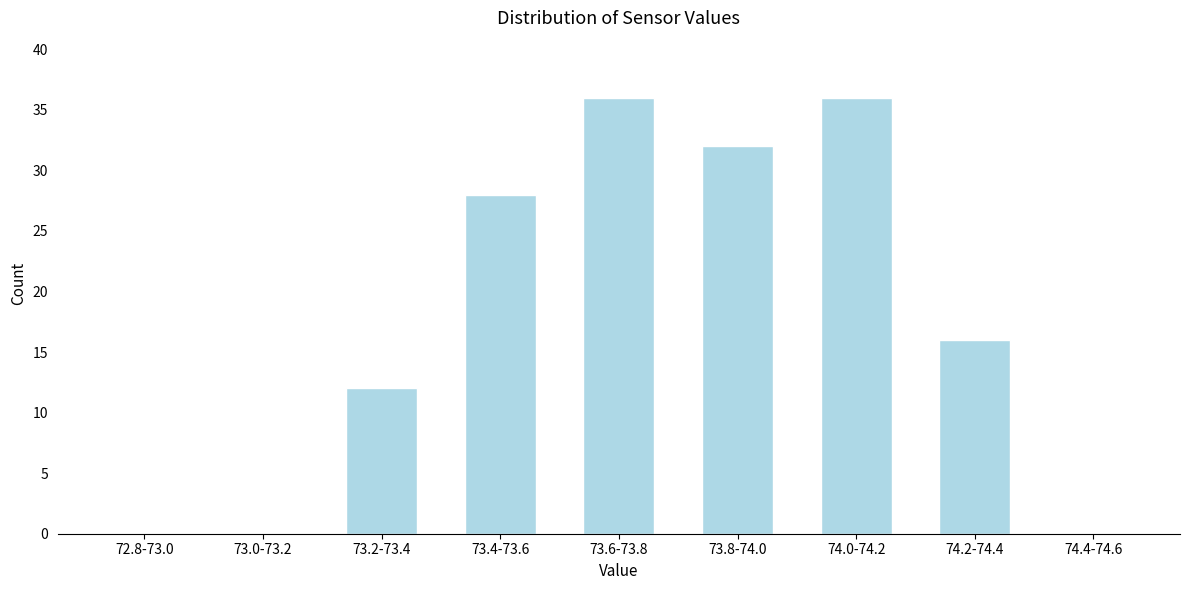

Reading left to right, extract all data points from this chart.

72.8-73.0=0	73.0-73.2=0	73.2-73.4=12	73.4-73.6=28	73.6-73.8=36	73.8-74.0=32	74.0-74.2=36	74.2-74.4=16	74.4-74.6=0